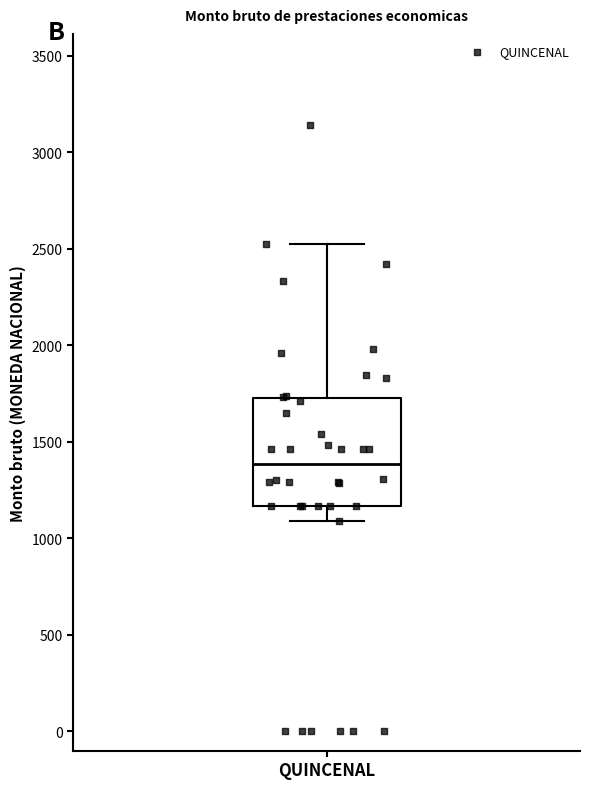

Transcribe this box plot: give where the median line is, the range the box spans, and where the two whiskers end, as read against the y-axis. The values are not printed on the chart, so give them approximately, as read against the axis.

median 1400, box 1150 to 1750, whiskers 1100 to 2500